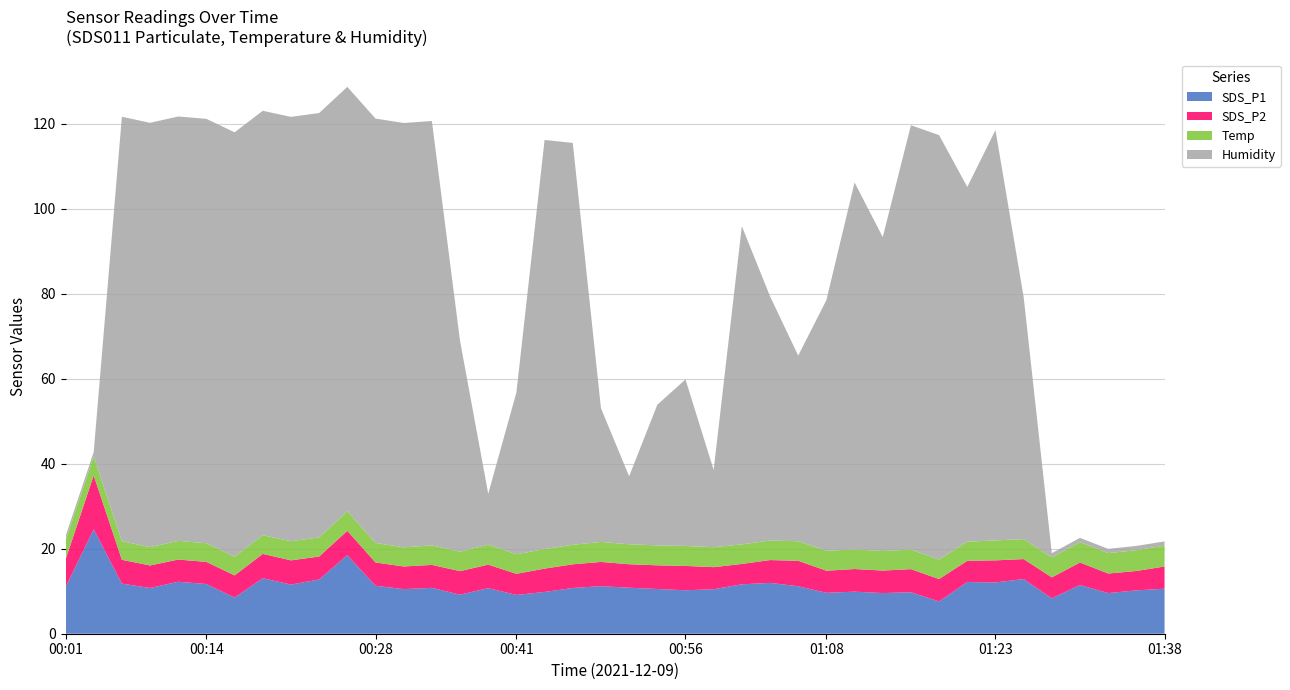

Reading left to right, transcribe all the data shown in this chart.

SDS_P1: 00:01=10.9	00:03=24.6	00:06=11.8	00:09=10.8	00:11=12.2	00:14=11.7	00:16=8.5	00:18=13.1	00:21=11.6	00:23=12.8	00:26=18.5	00:28=11.3	00:31=10.5	00:33=10.8	00:36=9.2	00:38=10.7	00:41=9.1	00:43=9.8	00:46=10.8	00:48=11.2	00:51=10.8	00:53=10.5	00:56=10.2	00:58=10.5	01:01=11.6	01:03=12.0	01:05=11.2	01:08=9.6	01:11=9.9	01:13=9.6	01:16=9.8	01:18=7.6	01:21=12.2	01:23=12.1	01:26=12.9	01:28=8.3	01:31=11.5	01:33=9.6	01:36=10.2	01:38=10.6
SDS_P2: 00:01=6.5	00:03=12.7	00:06=5.6	00:09=5.3	00:11=5.2	00:14=5.2	00:16=5.2	00:18=5.7	00:21=5.7	00:23=5.4	00:26=5.7	00:28=5.5	00:31=5.3	00:33=5.4	00:36=5.5	00:38=5.5	00:41=5.0	00:43=5.5	00:46=5.6	00:48=5.7	00:51=5.5	00:53=5.6	00:56=5.7	00:58=5.2	01:01=4.8	01:03=5.4	01:05=6.0	01:08=5.2	01:11=5.3	01:13=5.3	01:16=5.4	01:18=5.3	01:21=5.0	01:23=5.2	01:26=4.7	01:28=4.9	01:31=5.3	01:33=4.6	01:36=4.6	01:38=5.2
Temp: 00:01=4.5	00:03=4.5	00:06=4.4	00:09=4.3	00:11=4.4	00:14=4.4	00:16=4.4	00:18=4.4	00:21=4.5	00:23=4.5	00:26=4.6	00:28=4.6	00:31=4.5	00:33=4.6	00:36=4.6	00:38=4.7	00:41=4.6	00:43=4.6	00:46=4.6	00:48=4.7	00:51=4.7	00:53=4.7	00:56=4.7	00:58=4.7	01:01=4.6	01:03=4.6	01:05=4.6	01:08=4.7	01:11=4.6	01:13=4.6	01:16=4.6	01:18=4.6	01:21=4.5	01:23=4.7	01:26=4.7	01:28=4.7	01:31=4.8	01:33=4.8	01:36=4.9	01:38=4.9
Humidity: 00:01=1.0	00:03=1.0	00:06=99.9	00:09=99.9	00:11=99.9	00:14=99.9	00:16=99.9	00:18=99.9	00:21=99.9	00:23=99.9	00:26=99.9	00:28=99.9	00:31=99.9	00:33=99.9	00:36=49.6	00:38=12.0	00:41=38.1	00:43=96.3	00:46=94.6	00:48=31.5	00:51=16.0	00:53=33.1	00:56=39.2	00:58=18.2	01:01=74.9	01:03=57.5	01:05=43.7	01:08=59.0	01:11=86.4	01:13=73.9	01:16=99.9	01:18=99.9	01:21=83.5	01:23=96.6	01:26=57.0	01:28=1.0	01:31=1.0	01:33=1.0	01:36=1.0	01:38=1.0